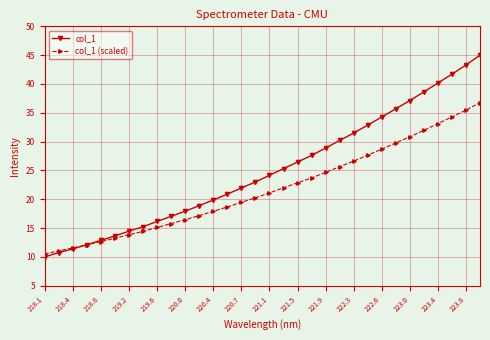

Reading right to left, transcribe all the data shown in this chart.

col_1: 45.0	43.3	41.7	40.2	38.6	37.1	35.7	34.3	32.9	31.5	30.2	28.9	27.6	26.5	25.3	24.1	23.0	22.0	20.9	19.9	18.9	17.9	17.0	16.1	15.2	14.5	13.6	12.9	12.1	11.4	10.7	10.0
col_1 (scaled): 36.8	35.5	34.3	33.1	32.0	30.8	29.8	28.7	27.6	26.6	25.6	24.7	23.7	22.8	22.0	21.1	20.2	19.5	18.7	17.9	17.2	16.4	15.8	15.1	14.4	13.8	13.2	12.6	12.1	11.5	11.0	10.5